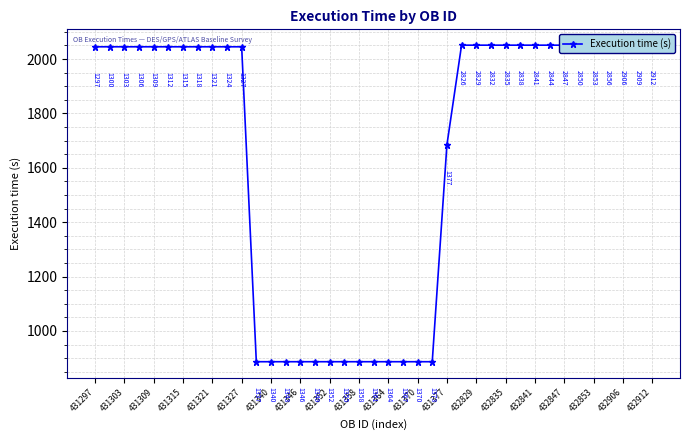

Count the number of values greater than 2045.

14